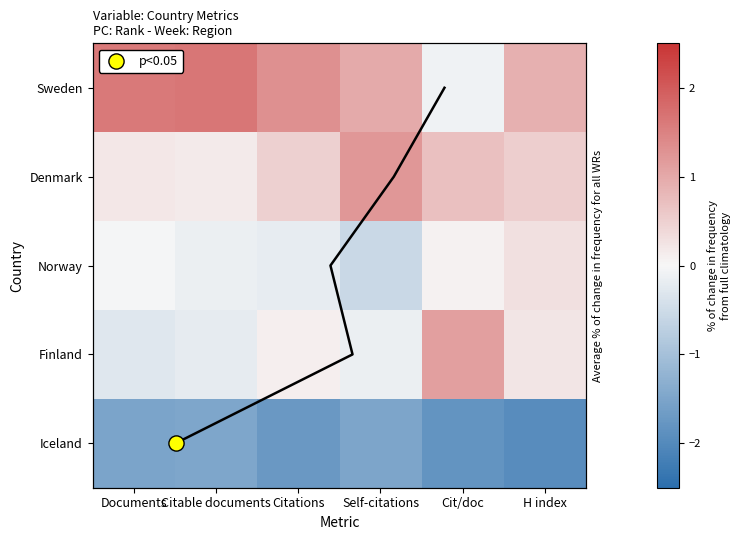

Which category has the highest value in the Denmark series?

Self-citations